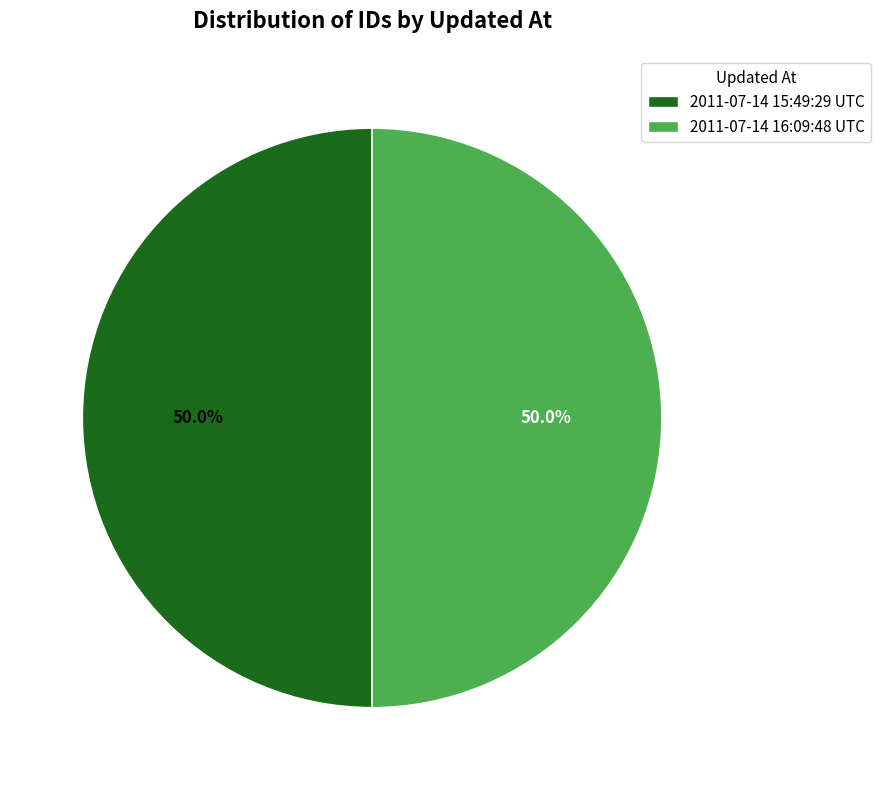

What portion of the pie excludes 2011-07-14 15:49:29 UTC?

50.0%